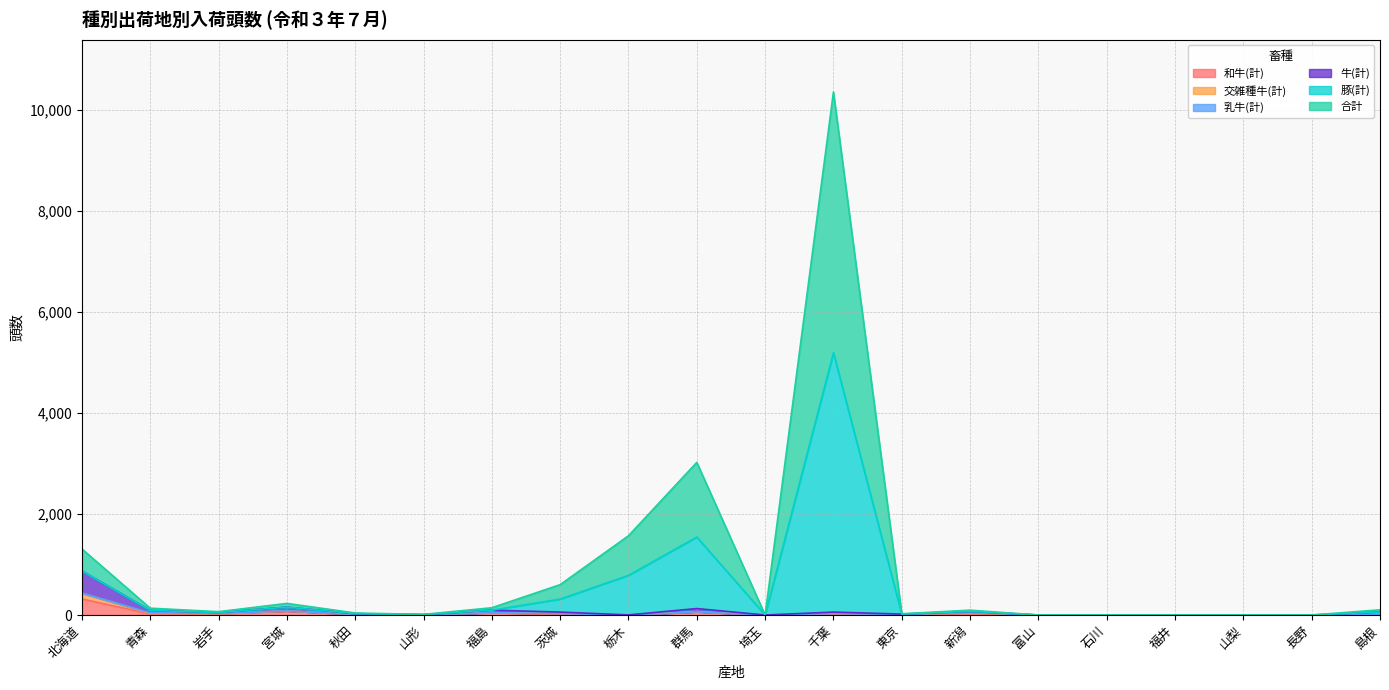

At which category is the sum across all series the highest?

千葉